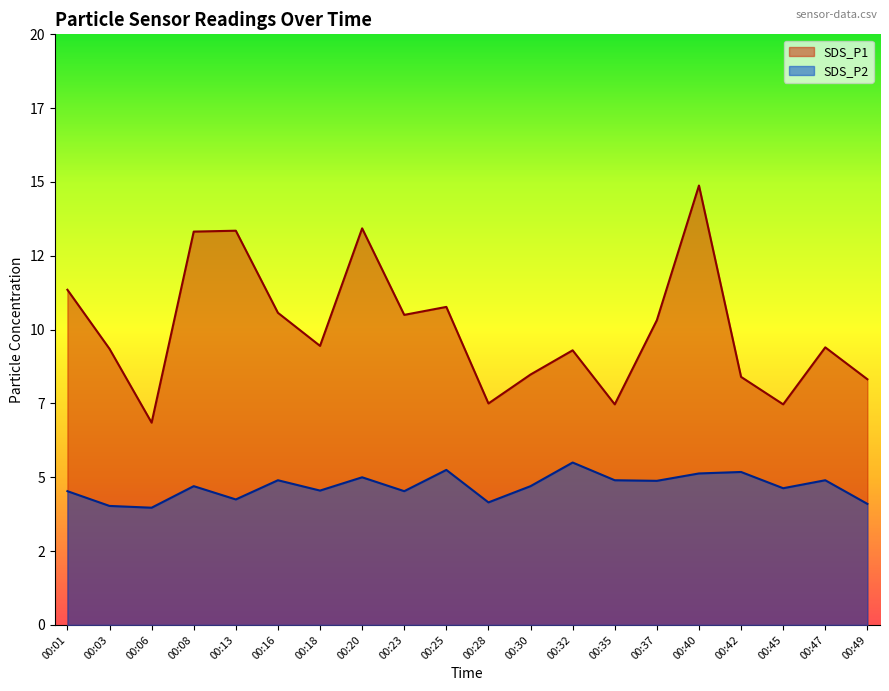

Reading left to right, extract all data points from this chart.

SDS_P1: 00:01=11.3	00:03=9.3	00:06=6.8	00:08=13.3	00:13=13.3	00:16=10.6	00:18=9.4	00:20=13.4	00:23=10.5	00:25=10.8	00:28=7.5	00:30=8.5	00:32=9.3	00:35=7.5	00:37=10.3	00:40=14.9	00:42=8.4	00:45=7.5	00:47=9.4	00:49=8.3
SDS_P2: 00:01=4.5	00:03=4.0	00:06=4.0	00:08=4.7	00:13=4.2	00:16=4.9	00:18=4.5	00:20=5.0	00:23=4.5	00:25=5.2	00:28=4.2	00:30=4.7	00:32=5.5	00:35=4.9	00:37=4.9	00:40=5.1	00:42=5.2	00:45=4.6	00:47=4.9	00:49=4.1